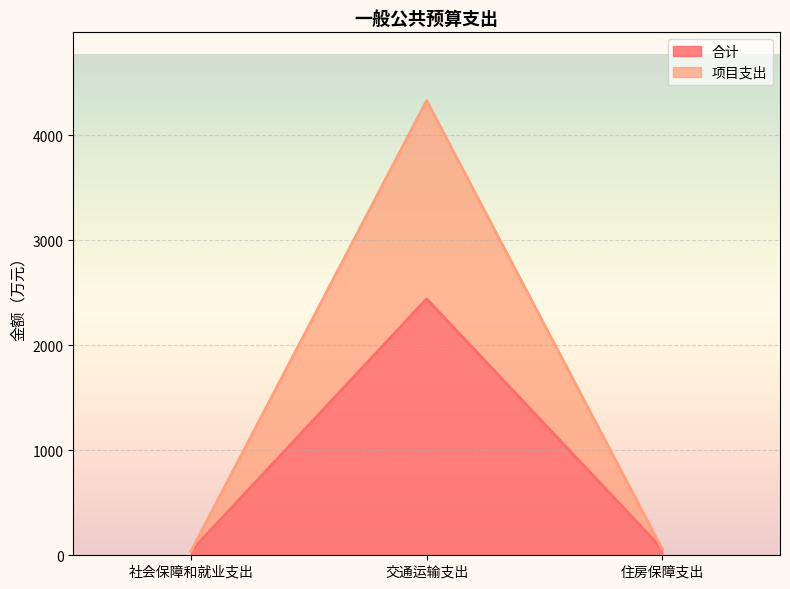

What is the maximum value for 项目支出?

4332.9